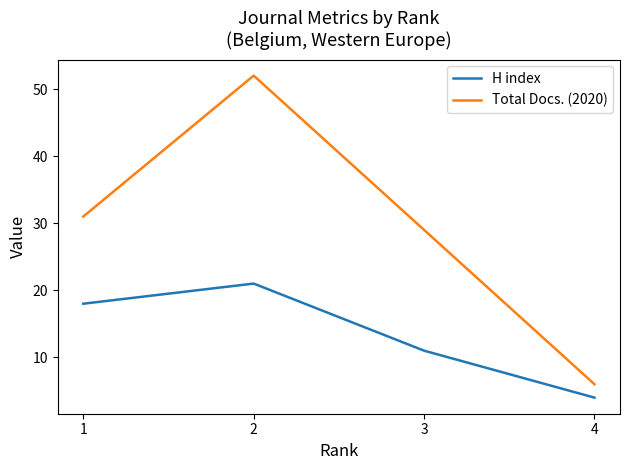

Which series has the largest range (max minus min)?

Total Docs. (2020)